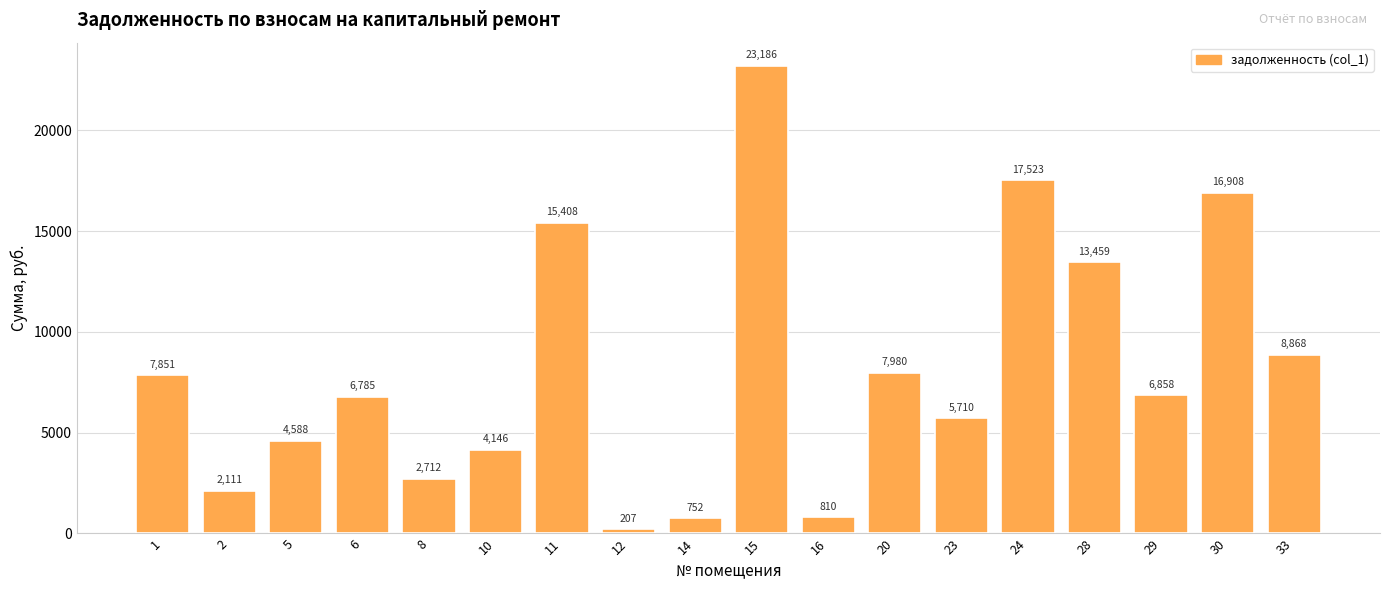

Count the number of values greater than 6858.

9